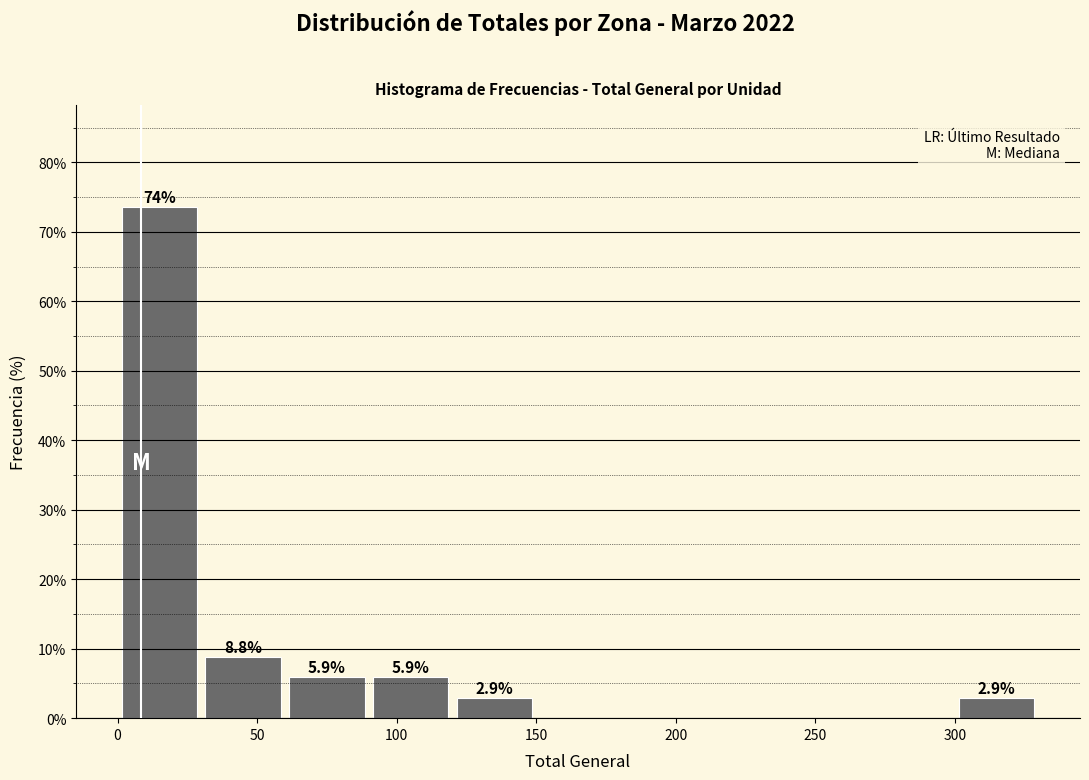

Which range on the x-axis has the tallest bar?

0 to 30